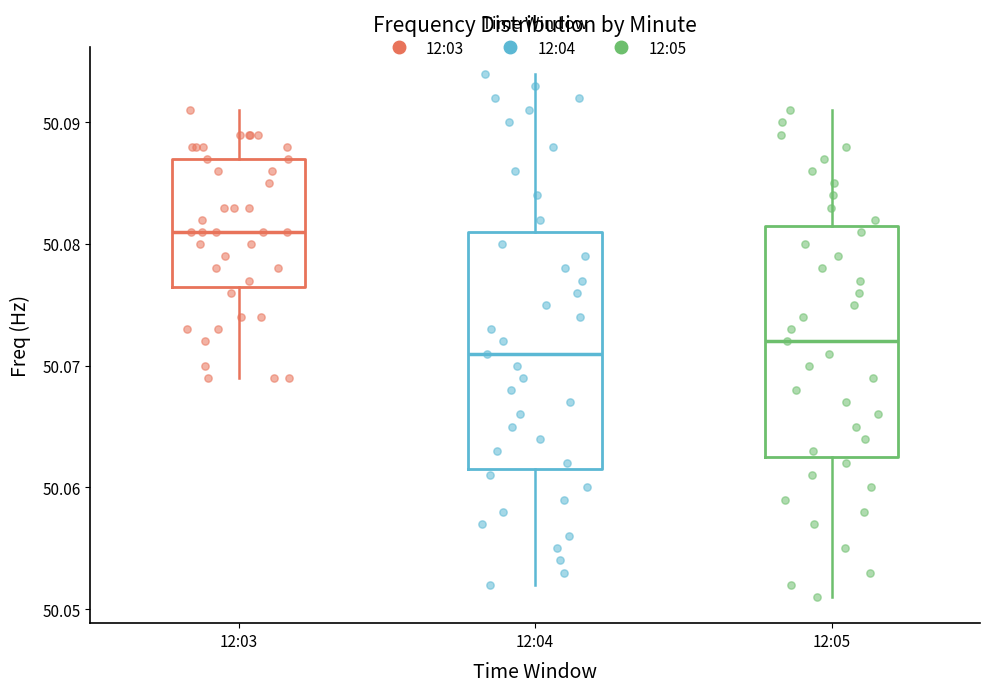

Reading left to right, transcribe this box plot: for each box, give where its median line is, the range the box spans, and where its two whiskers end, as read against the y-axis. The values are not printed on the chart, so give them approximately, as read against the axis.

12:03: median 50.081, box 50.077 to 50.087, whiskers 50.069 to 50.091
12:04: median 50.071, box 50.062 to 50.081, whiskers 50.052 to 50.094
12:05: median 50.072, box 50.063 to 50.082, whiskers 50.051 to 50.091